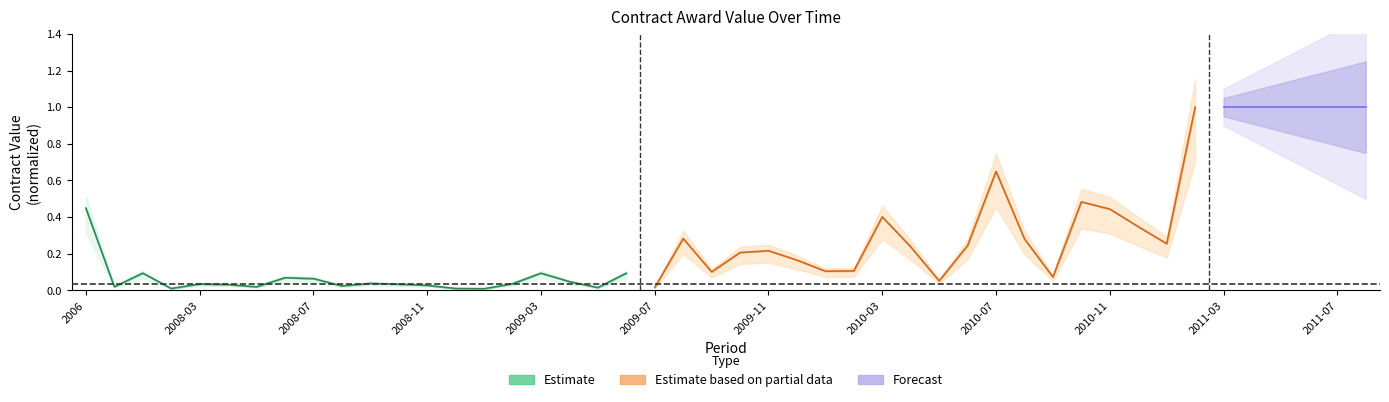

How many categories are shown in the chart?

20